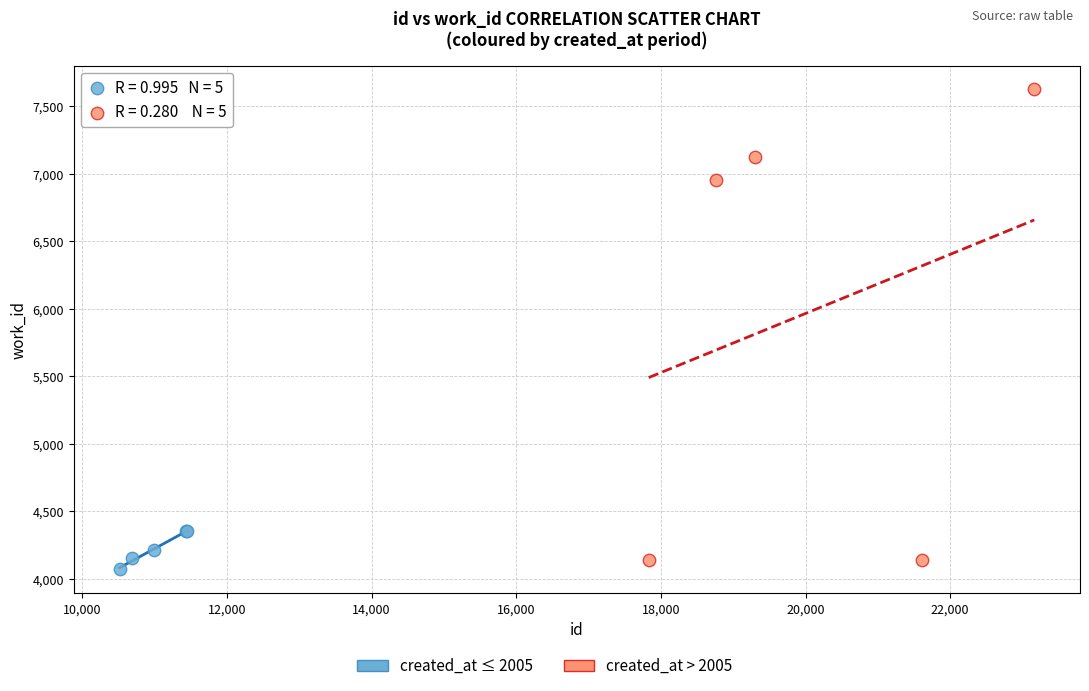

Which series has the largest Y range (max minus min)?

created_at > 2005